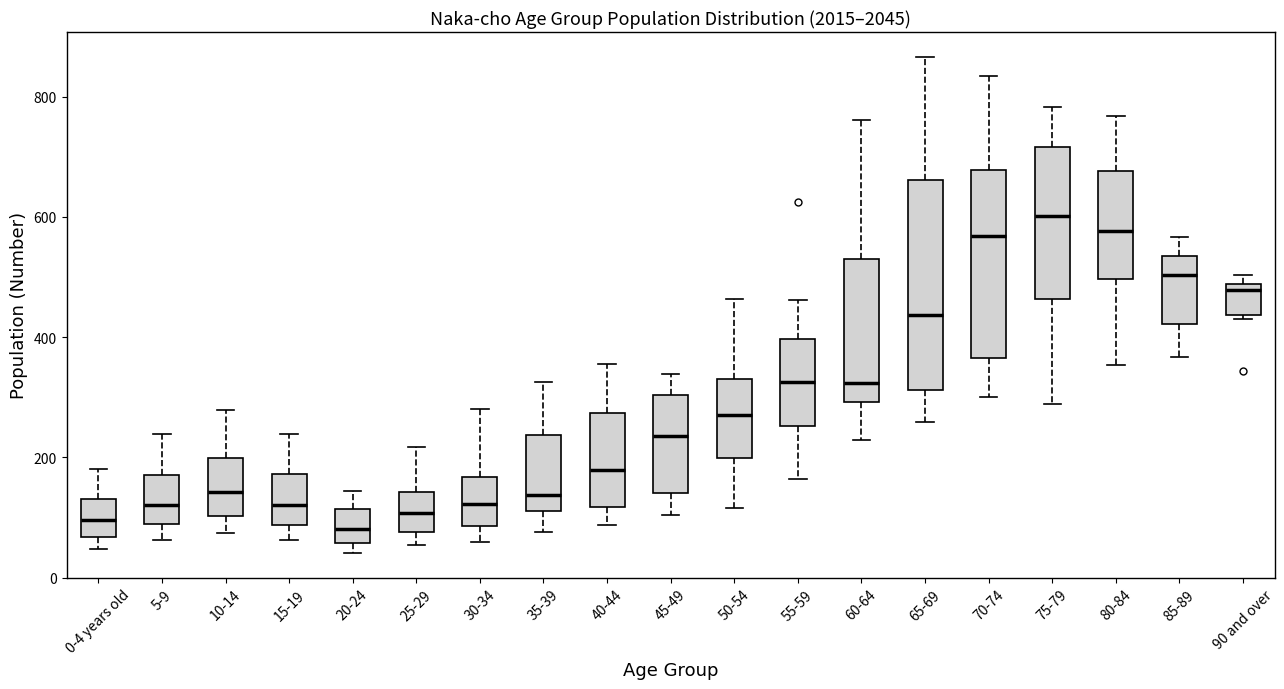

Reading left to right, transcribe this box plot: for each box, give where its median line is, the range the box spans, and where its two whiskers end, as read against the y-axis. The values are not printed on the chart, so give them approximately, as read against the axis.

0-4 years old: median 100, box 60 to 140, whiskers 40 to 180
5-9: median 120, box 80 to 180, whiskers 60 to 240
10-14: median 140, box 100 to 200, whiskers 80 to 280
15-19: median 120, box 80 to 180, whiskers 60 to 240
20-24: median 80, box 60 to 120, whiskers 40 to 140
25-29: median 100, box 80 to 140, whiskers 60 to 220
30-34: median 120, box 80 to 160, whiskers 60 to 280
35-39: median 140, box 120 to 240, whiskers 80 to 320
40-44: median 180, box 120 to 280, whiskers 80 to 360
45-49: median 240, box 140 to 300, whiskers 100 to 340
50-54: median 280, box 200 to 340, whiskers 120 to 460
55-59: median 320, box 260 to 400, whiskers 160 to 460
60-64: median 320, box 300 to 520, whiskers 220 to 760
65-69: median 440, box 320 to 660, whiskers 260 to 860
70-74: median 560, box 360 to 680, whiskers 300 to 840
75-79: median 600, box 460 to 720, whiskers 280 to 780
80-84: median 580, box 500 to 680, whiskers 360 to 760
85-89: median 500, box 420 to 540, whiskers 360 to 560
90 and over: median 480 (just below the box's upper edge), box 440 to 480, whiskers 440 (just below the box's lower edge) to 500